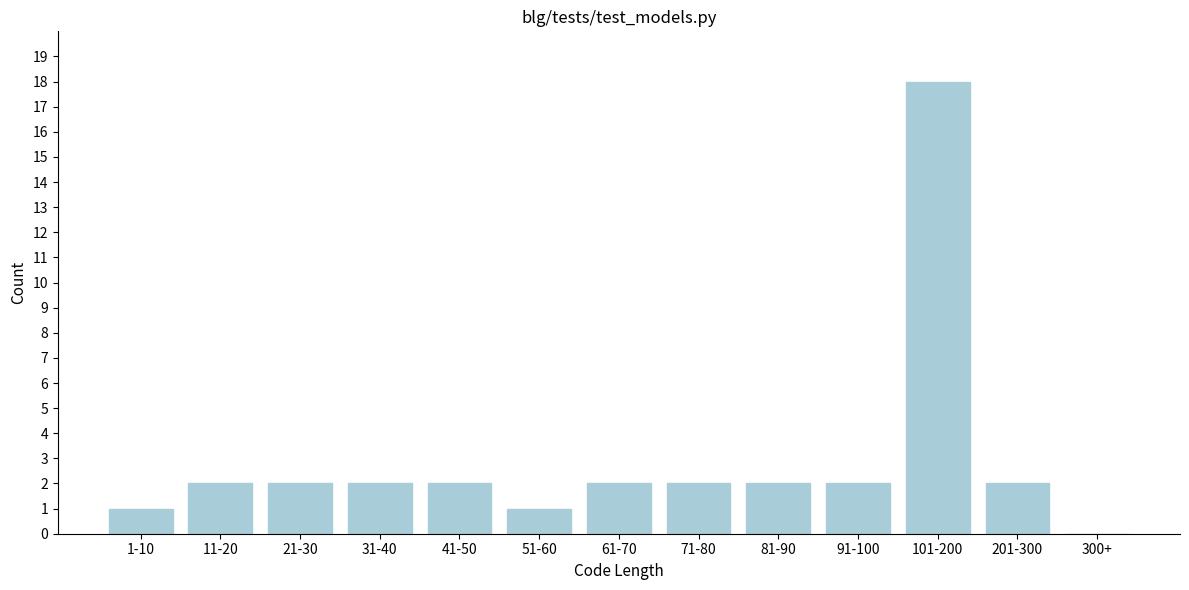

Reading left to right, transcribe all the data shown in this chart.

1-10=1	11-20=2	21-30=2	31-40=2	41-50=2	51-60=1	61-70=2	71-80=2	81-90=2	91-100=2	101-200=18	201-300=2	300+=0